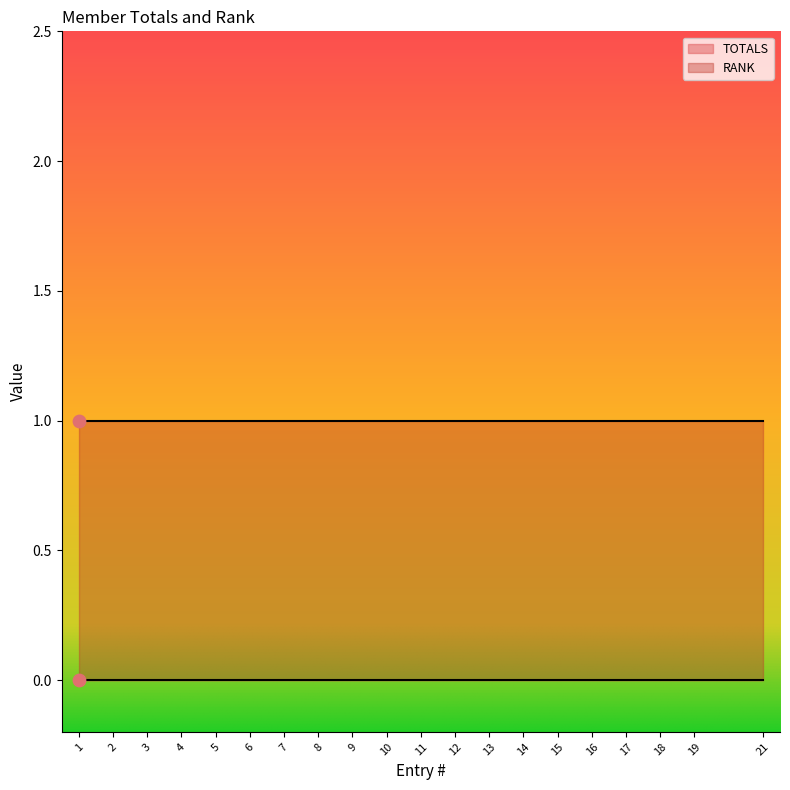

Which series has the largest total across all categories?

RANK